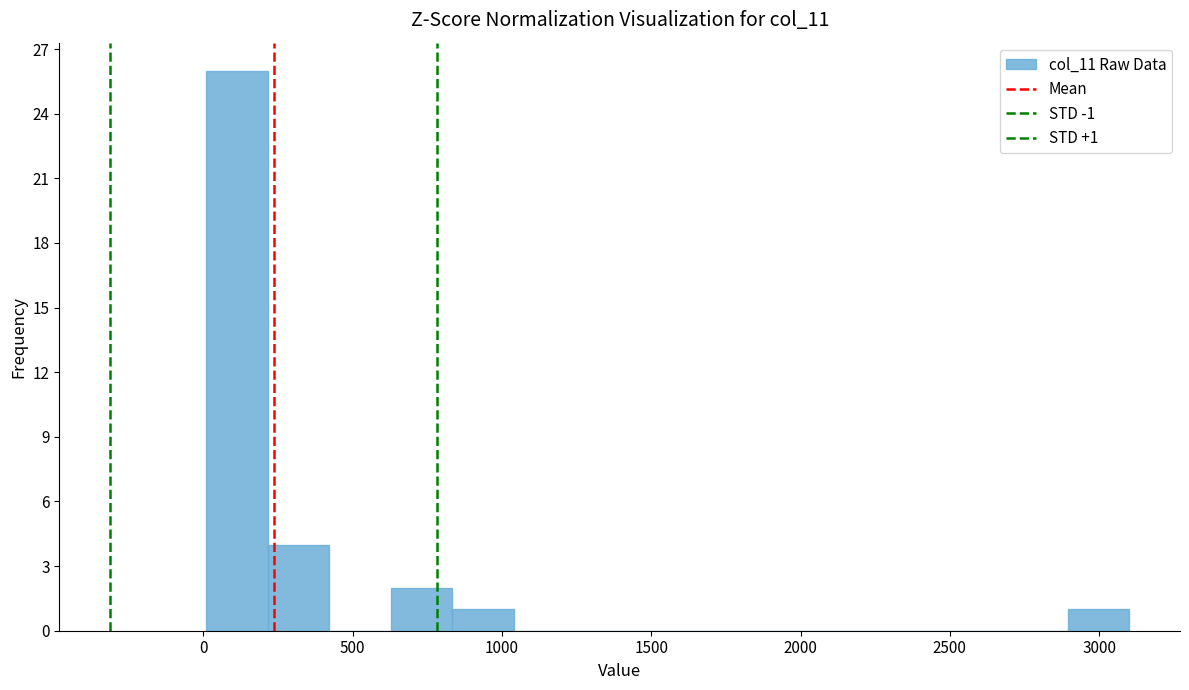

Over which range of the x-axis is the bar tallest?

0 to 200